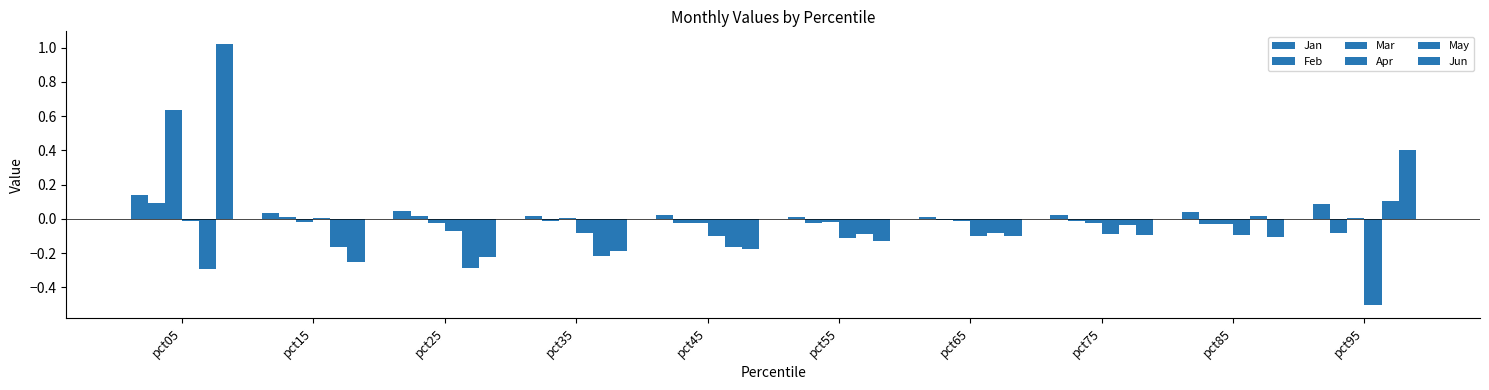

At which label does Mar reach its peak?

pct05